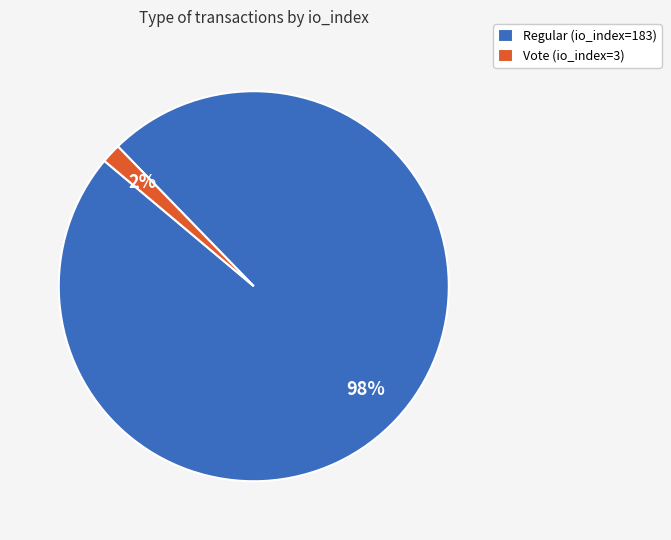

Which category has the biggest portion of the pie?

Regular (io_index=183)